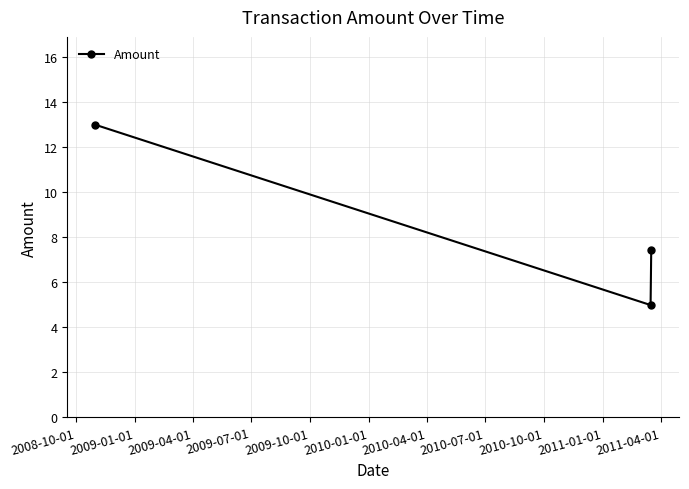

What is the value of the 1st point from the left?

13.0